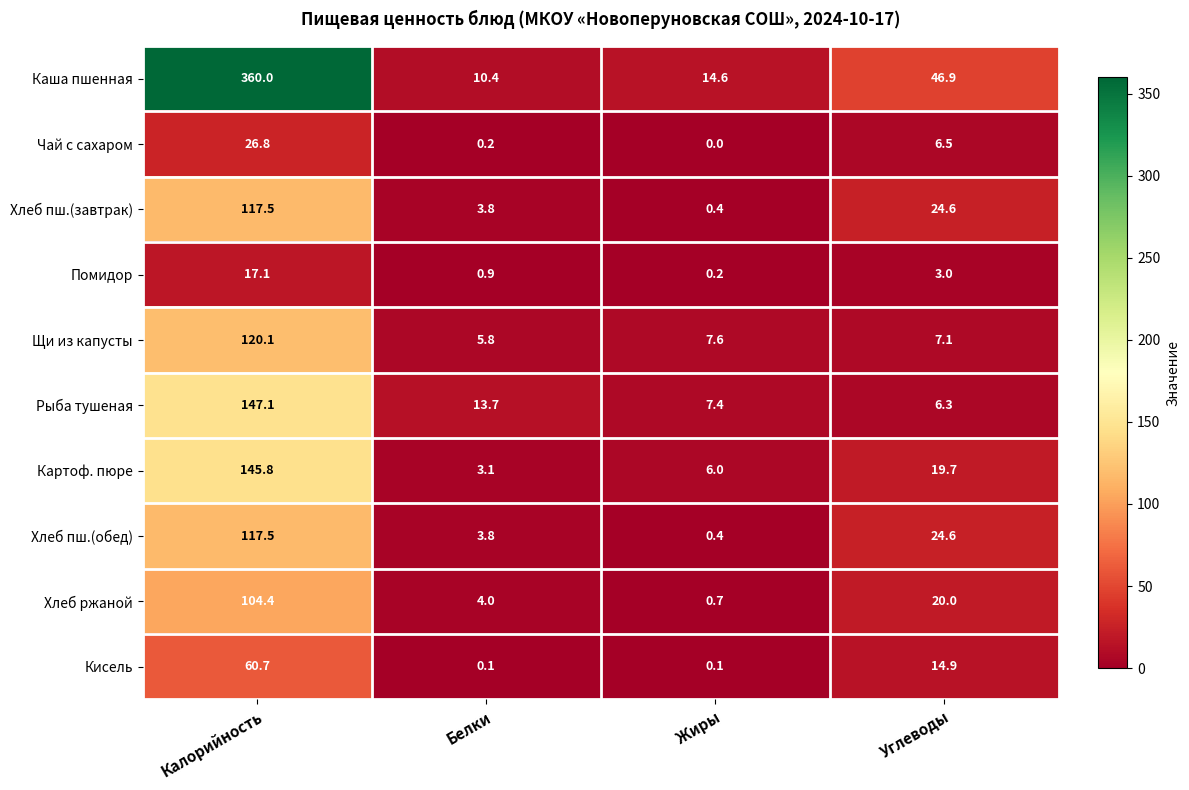

Is it true that Рыба тушеная equals 13.7 at Белки?

True